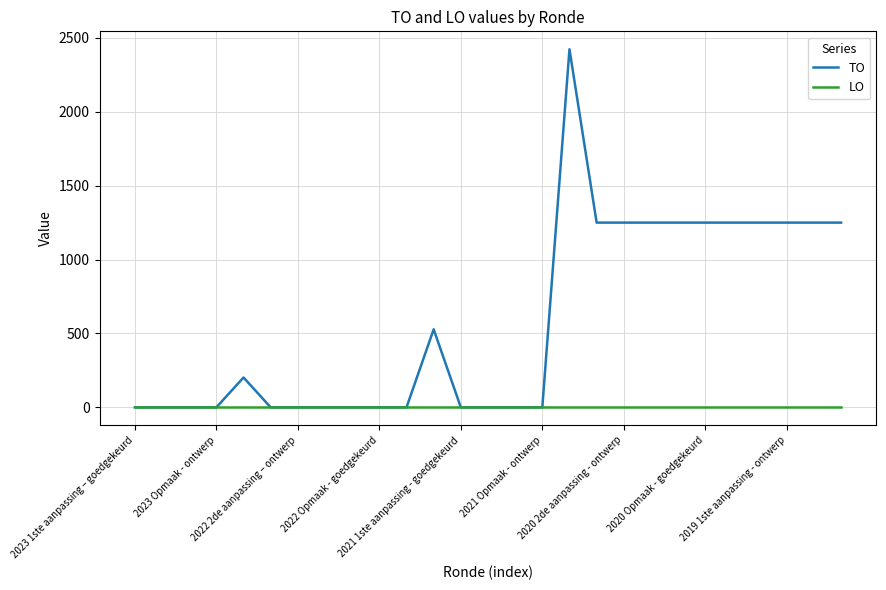

What is the highest value of the TO series?

2423